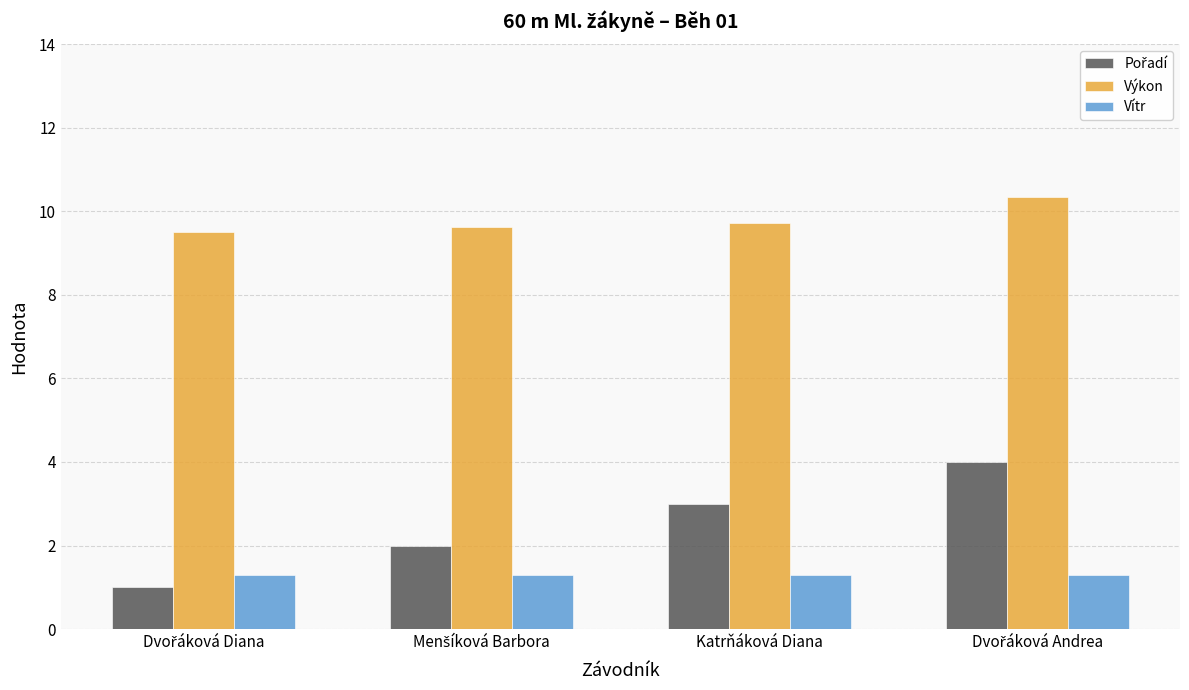

What is the maximum value for Výkon?

10.3